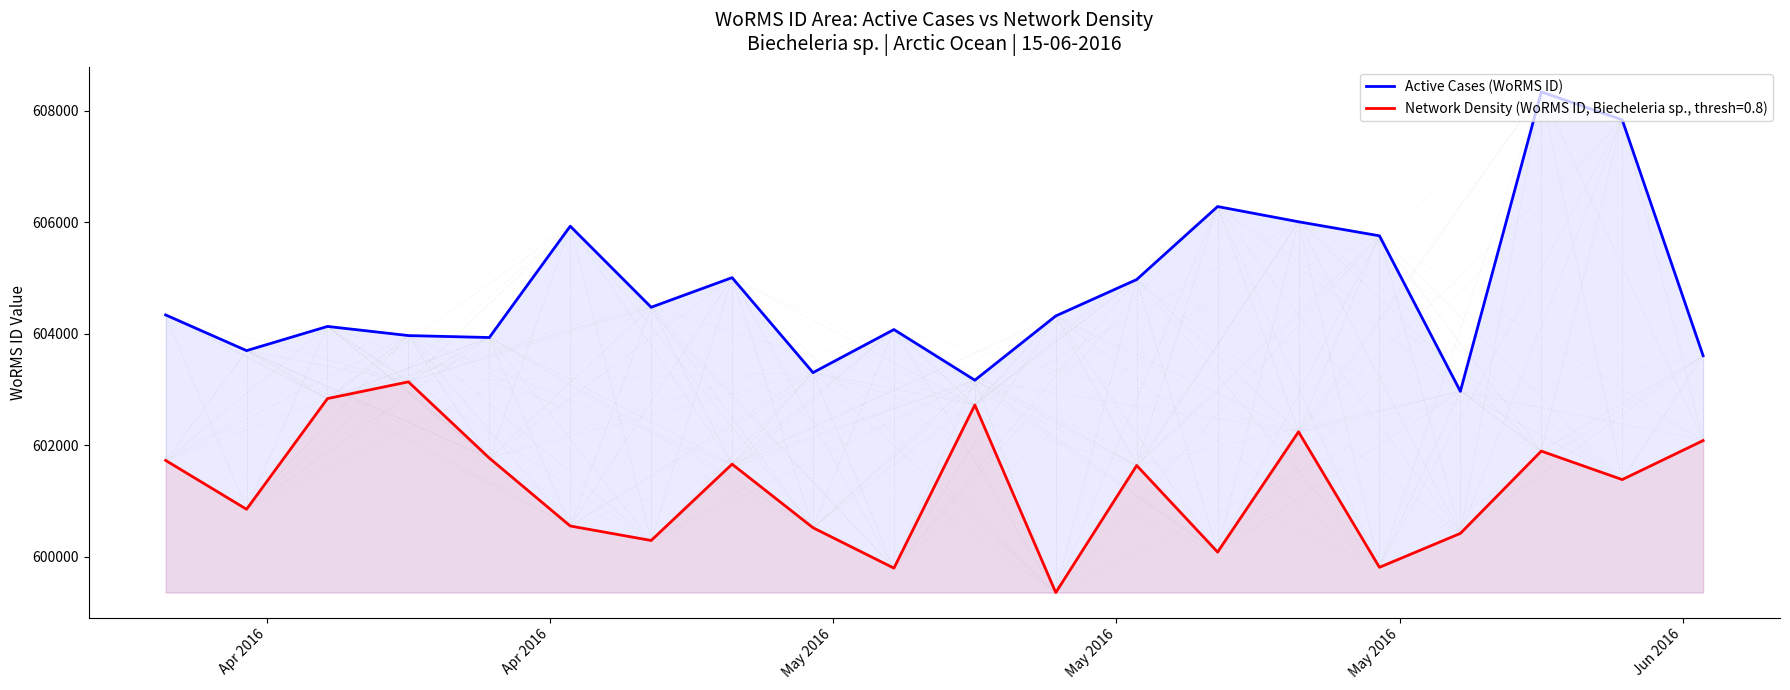

Which series has the widest spread of values?

Active Cases (WoRMS ID)